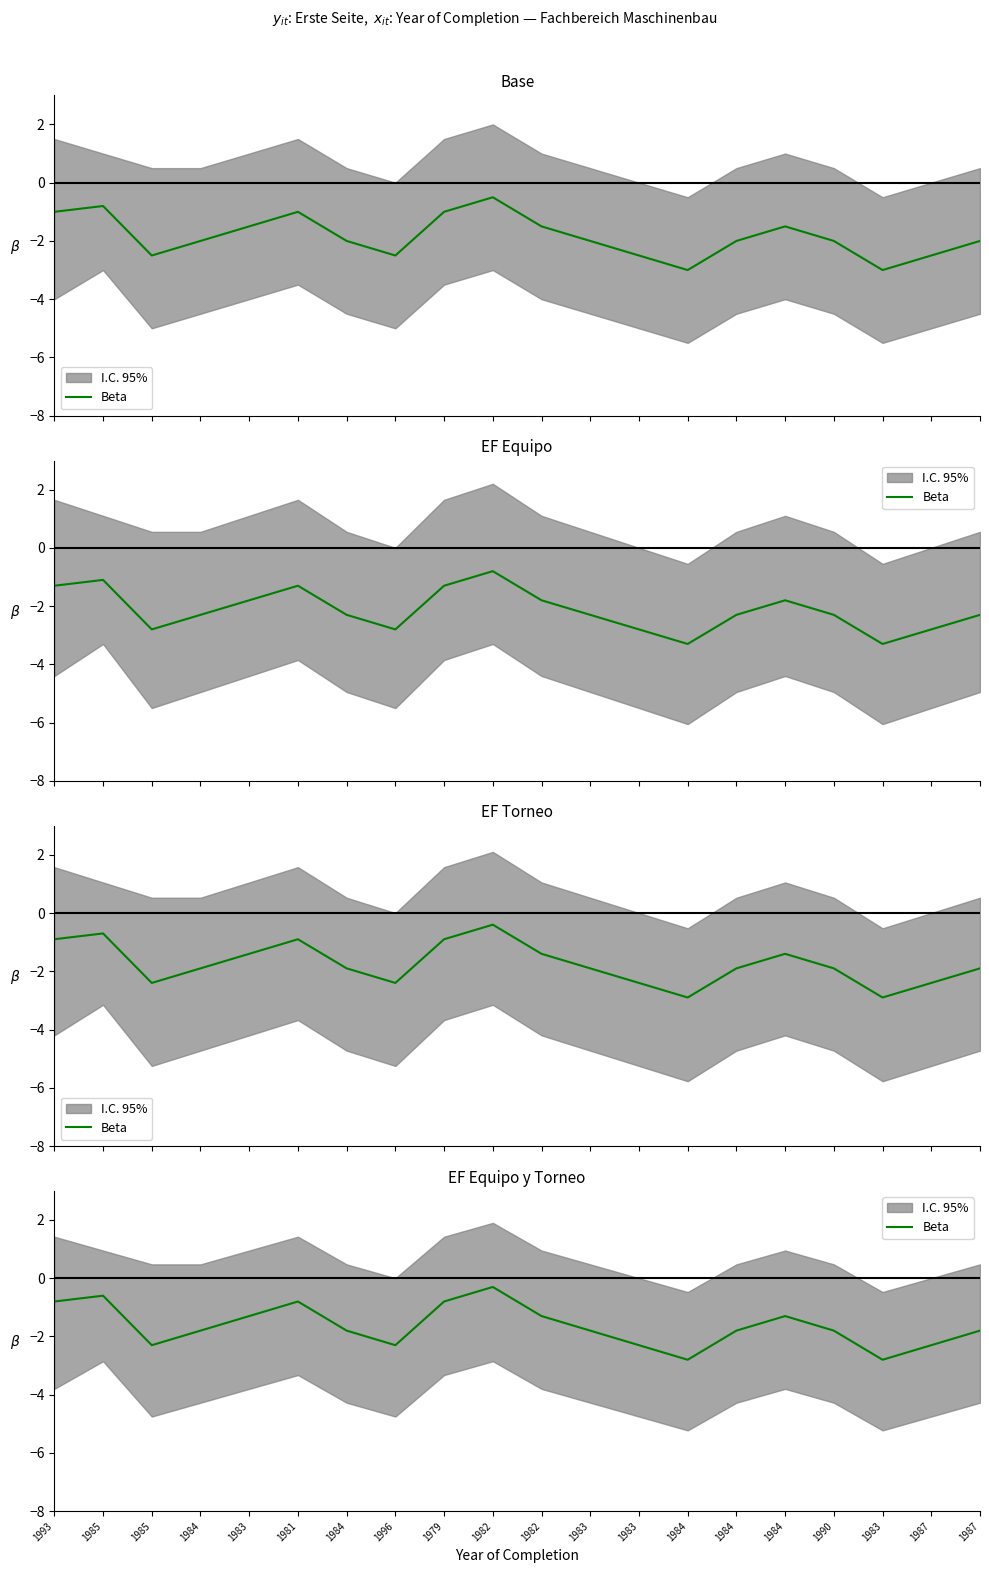

What is the average value?

-1.6